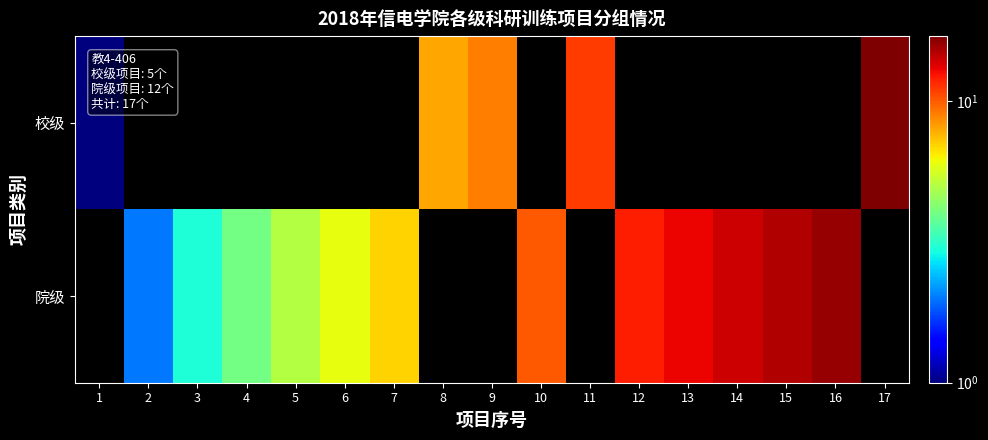

How many positive values does the 院级 series have?

12